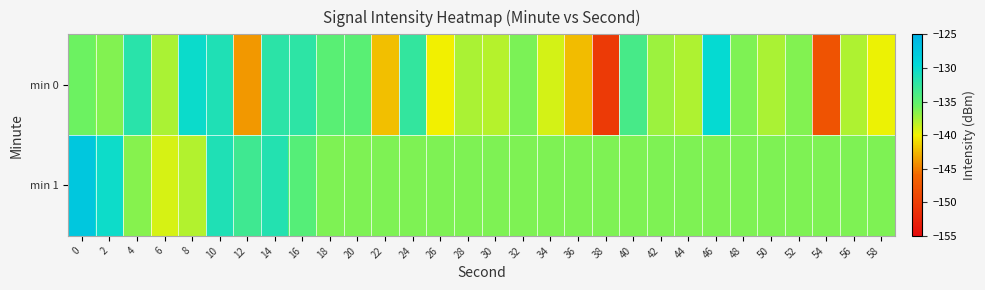

Which series has the widest spread of values?

min 0